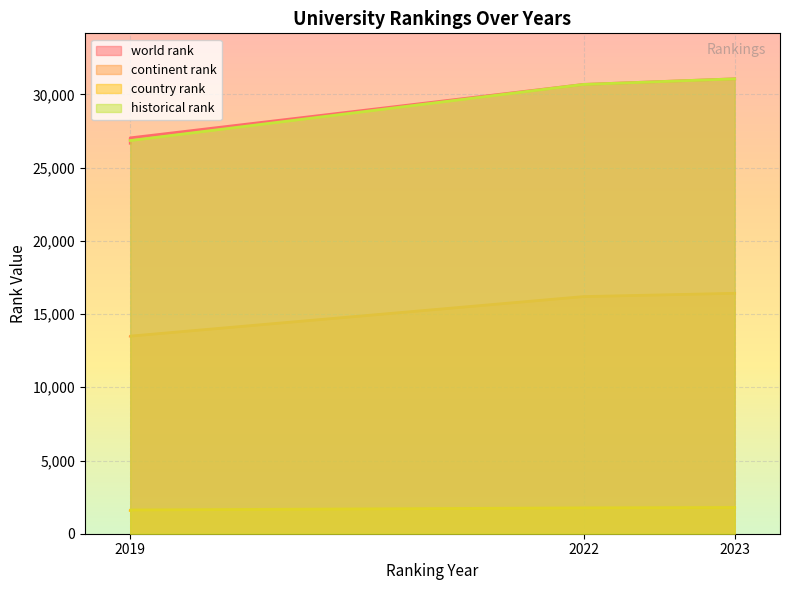

At which label does world rank first exceed 30682?

2023